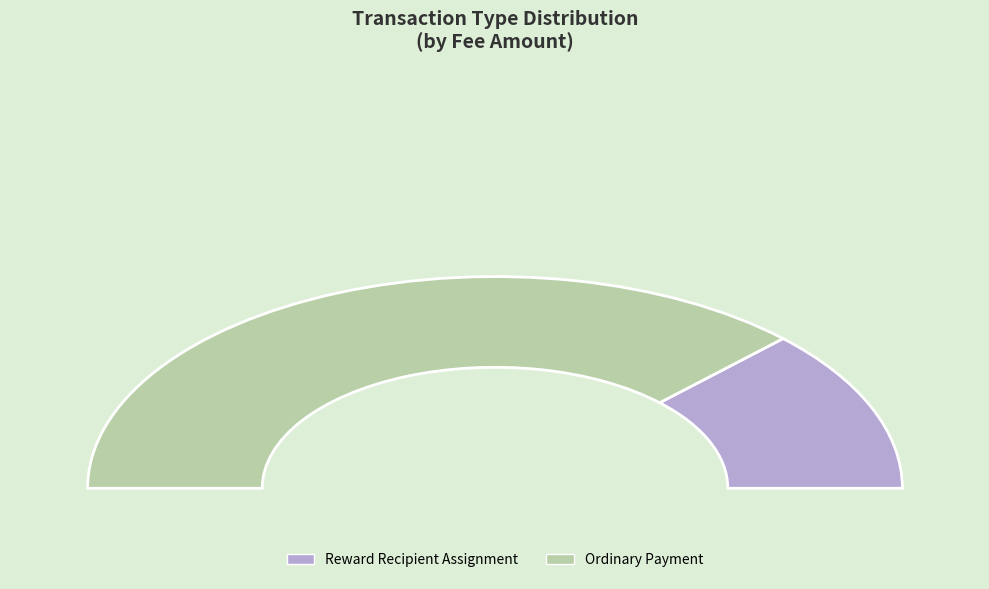

Count the number of slices in the pie.

2